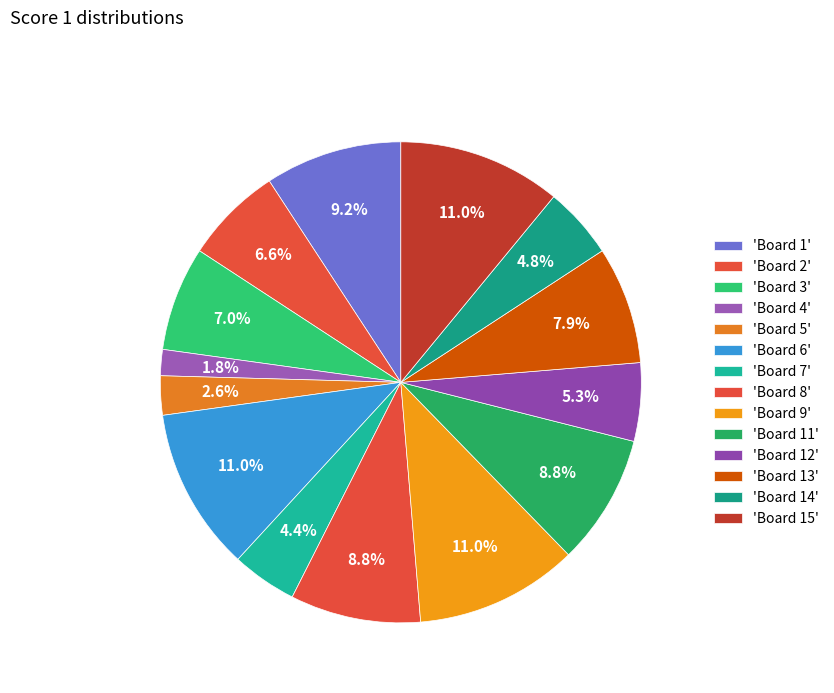

How many segments does this pie chart have?

14